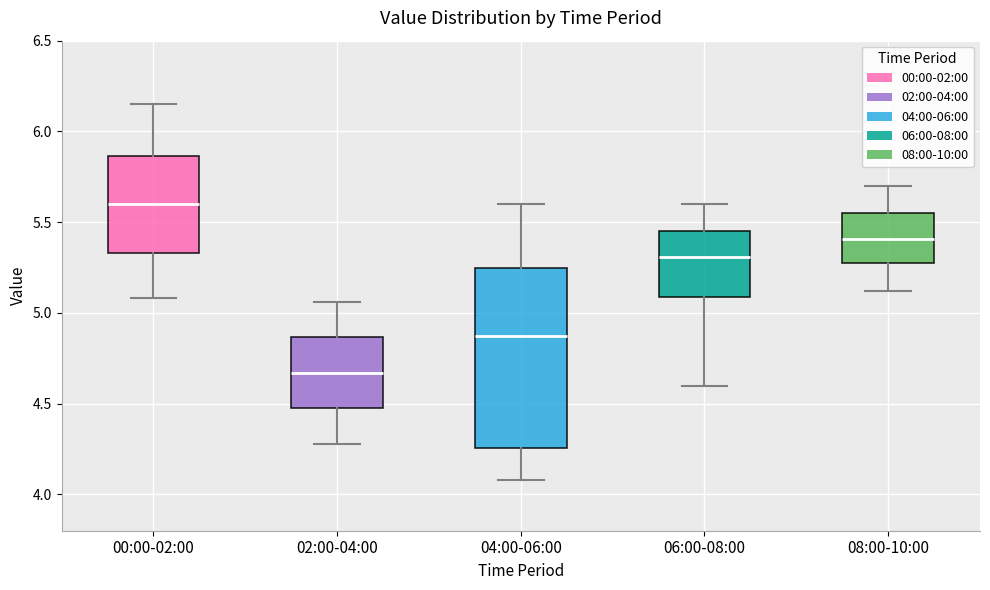

Comparing the boxes themselves (not the whiskers), which one is the tallest?

04:00-06:00